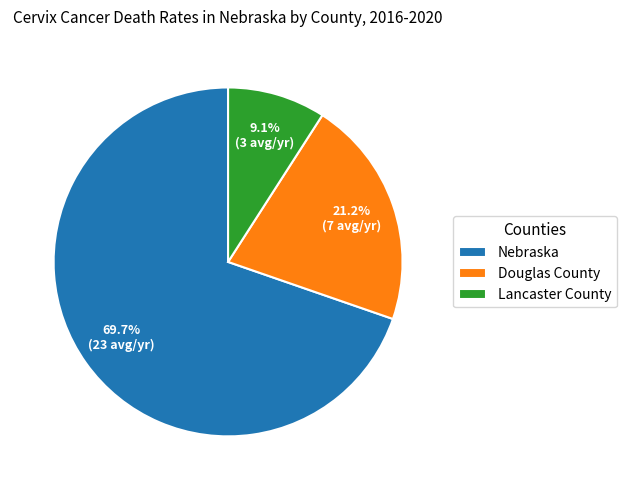

Which slice represents more than half of the pie?

Nebraska